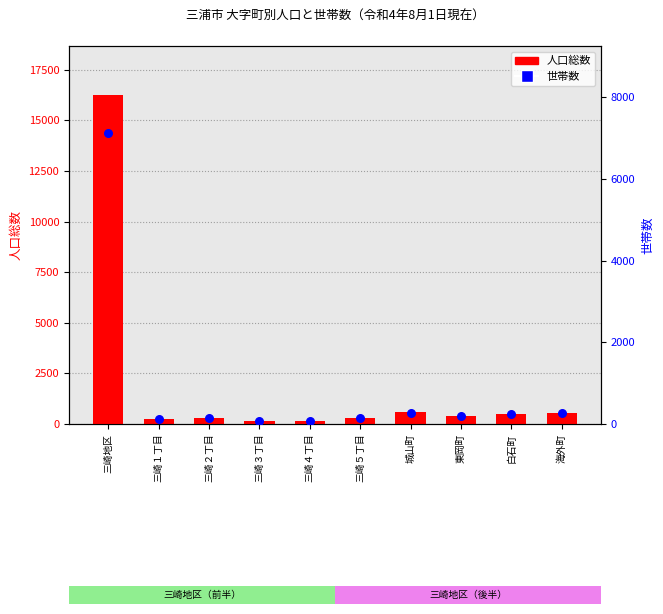

Is the value of 世帯数 at 城山町 greater than the value of 人口総数 at 三崎３丁目?

Yes